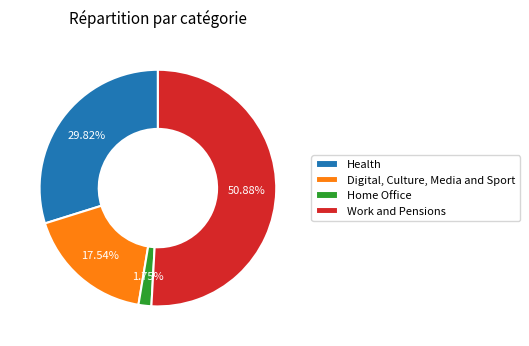

Is there a majority slice in this chart?

Yes